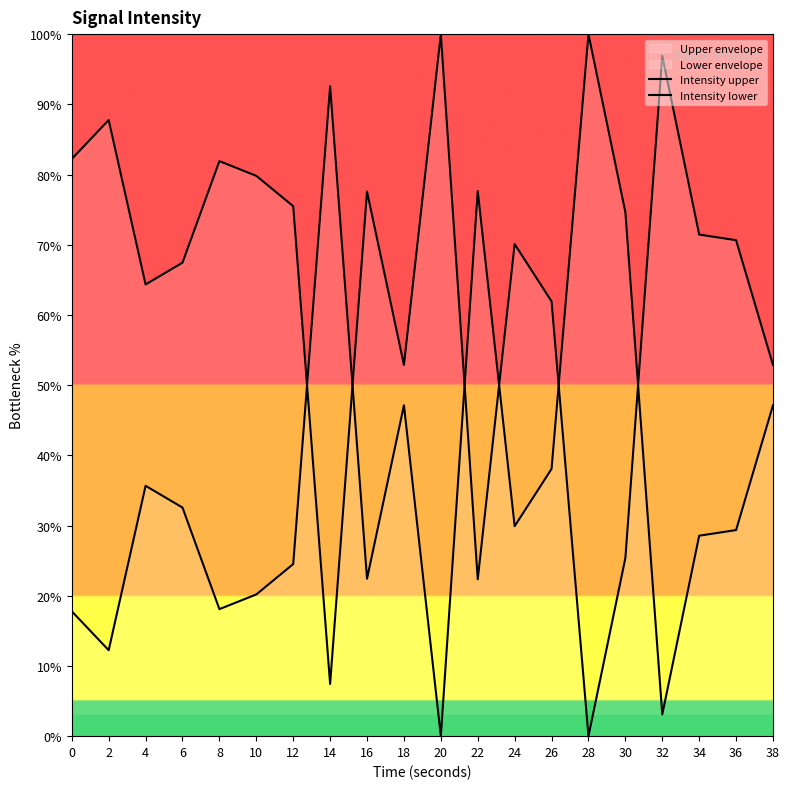

Does the chart have visible grid lines?

No